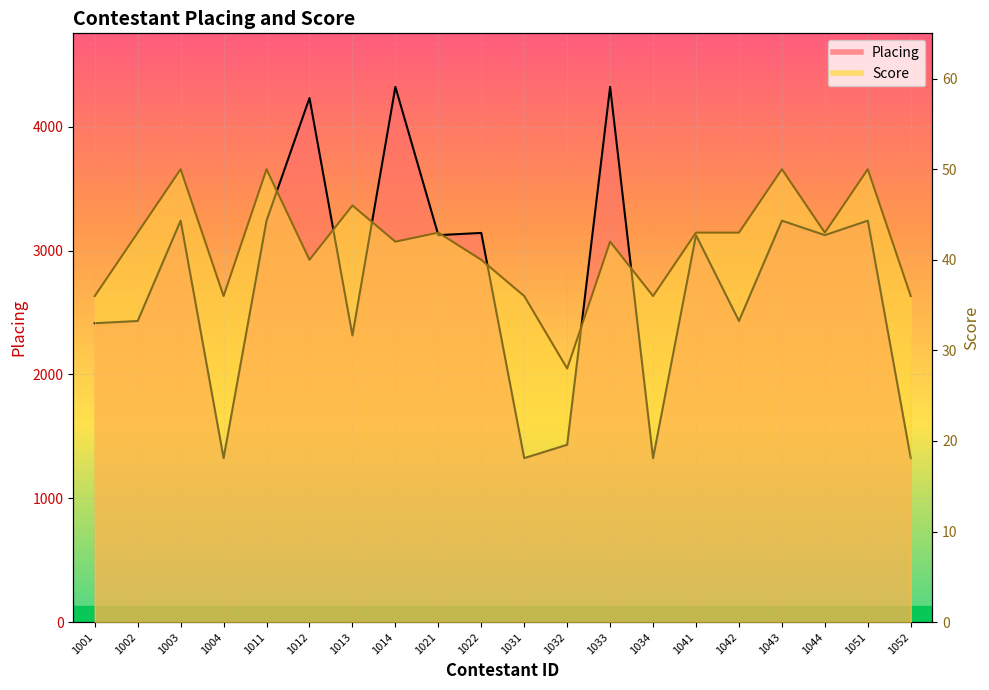

What is the value of the Score point at the 10th from the left?

40